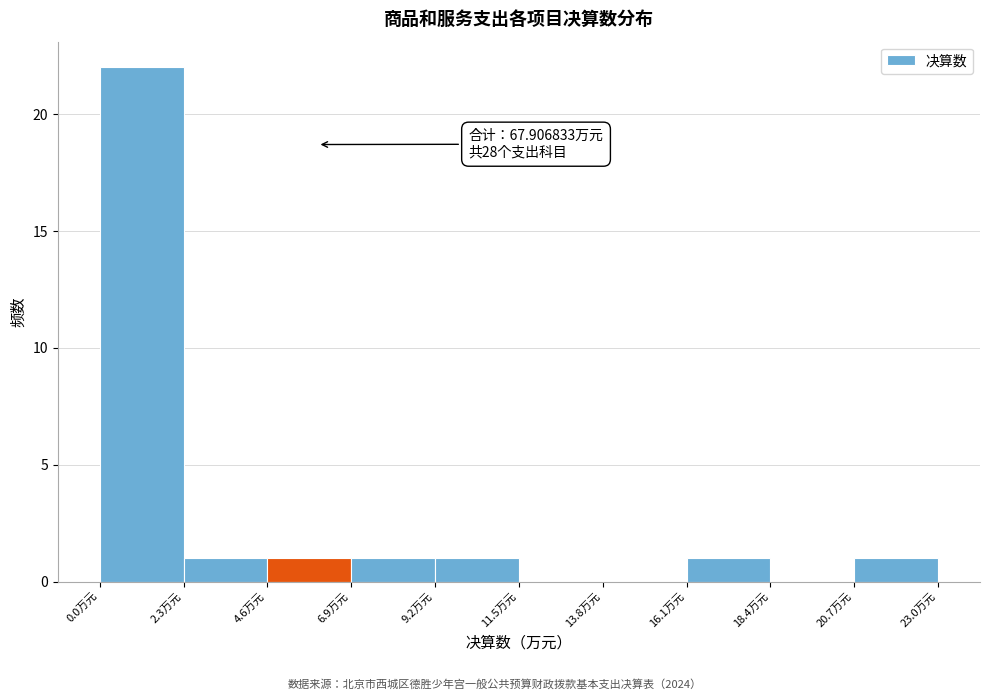

Which range on the x-axis has the tallest bar?

0.0 to 2.5